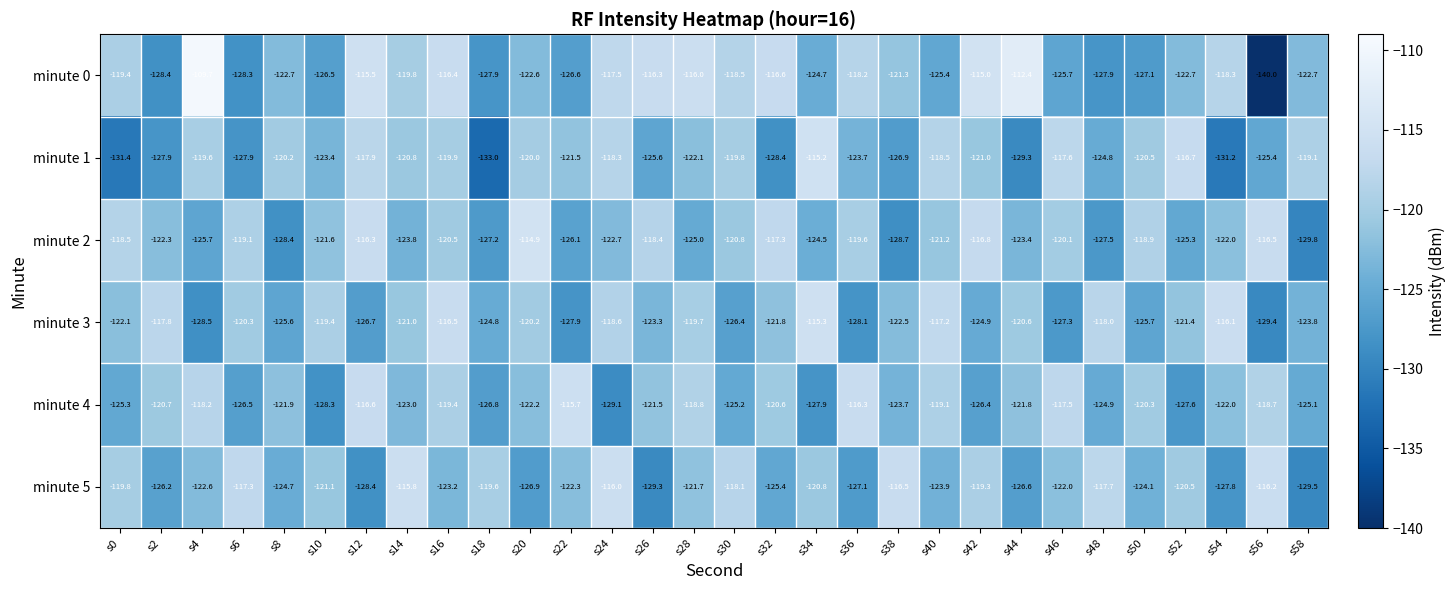

What is the greatest value displayed?

-109.7